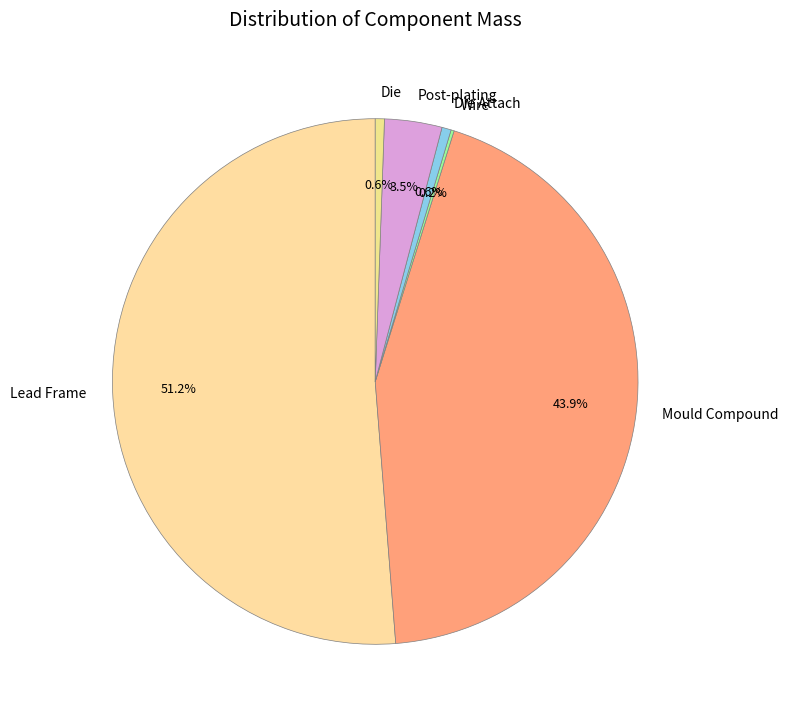

Which category has the biggest portion of the pie?

Lead Frame